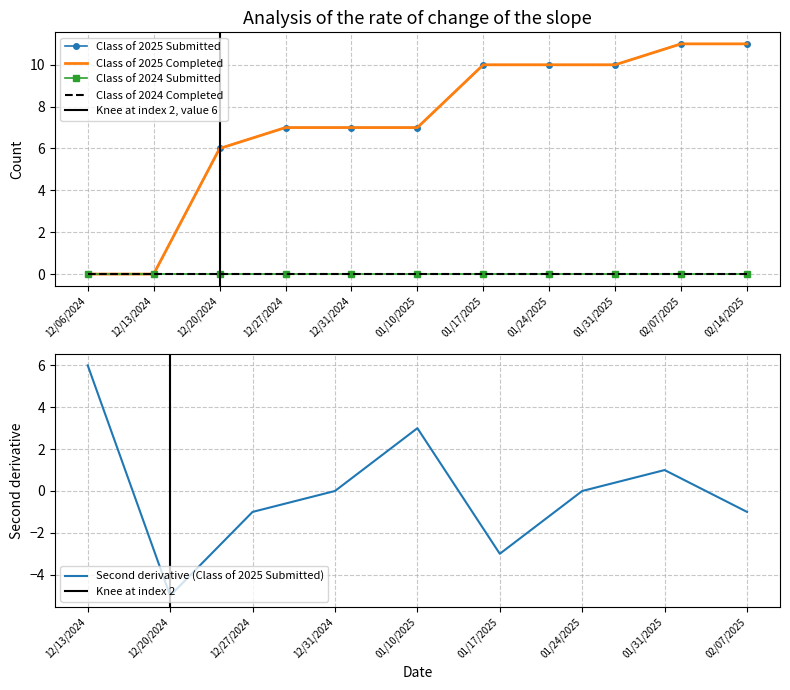

True or false: Class of 2025 Completed and Class of 2025 Submitted intersect in this chart.

False